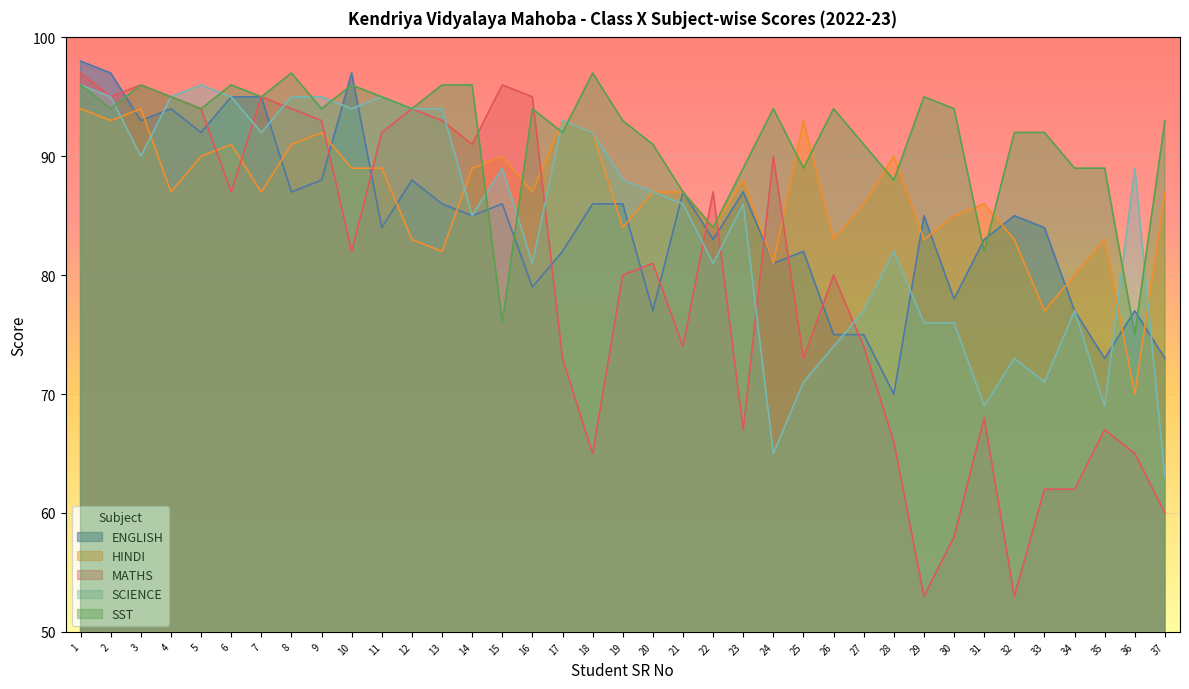

What is the difference between the SST values at 22 and 32?

8